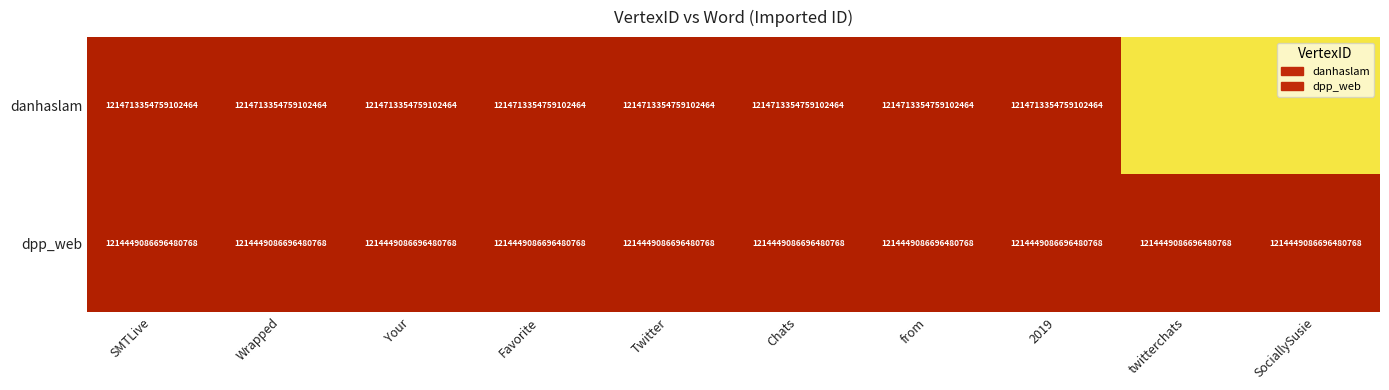

The dpp_web series shows 1214449086696480768 at Twitter. True or false?

True